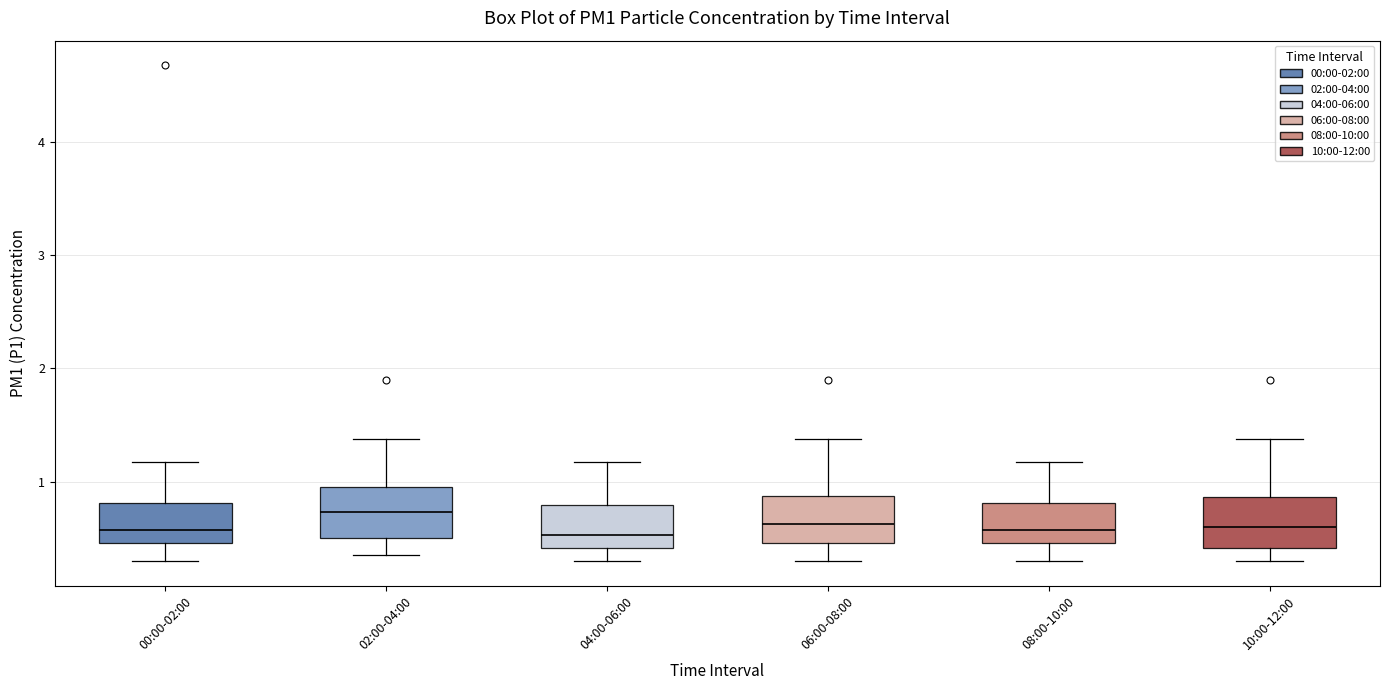

Reading left to right, transcribe this box plot: for each box, give where its median line is, the range the box spans, and where its two whiskers end, as read against the y-axis. The values are not printed on the chart, so give them approximately, as read against the axis.

00:00-02:00: median 0.6, box 0.5 to 0.8, whiskers 0.3 to 1.2
02:00-04:00: median 0.7, box 0.5 to 1.0, whiskers 0.4 to 1.4
04:00-06:00: median 0.5, box 0.4 to 0.8, whiskers 0.3 to 1.2
06:00-08:00: median 0.6, box 0.5 to 0.9, whiskers 0.3 to 1.4
08:00-10:00: median 0.6, box 0.5 to 0.8, whiskers 0.3 to 1.2
10:00-12:00: median 0.6, box 0.4 to 0.9, whiskers 0.3 to 1.4